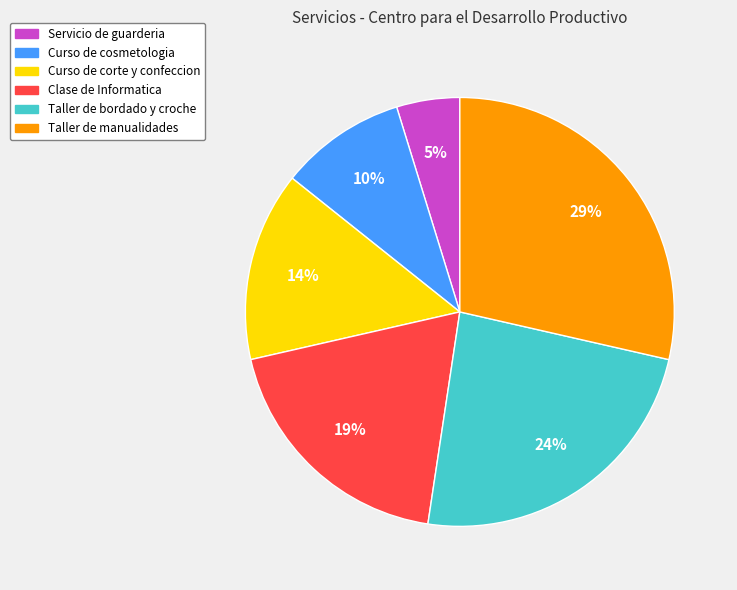

Approximately how many times larger is the value at Taller de manualidades compared to Clase de Informatica?

1.5